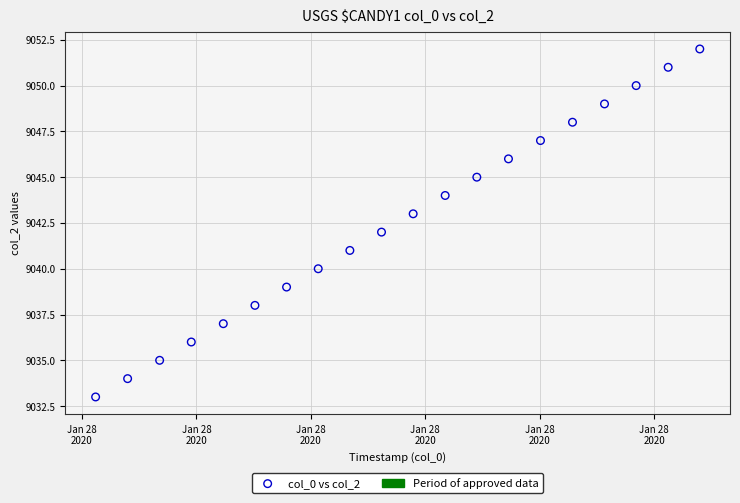

What is the range of Y values (max minus min)?

19